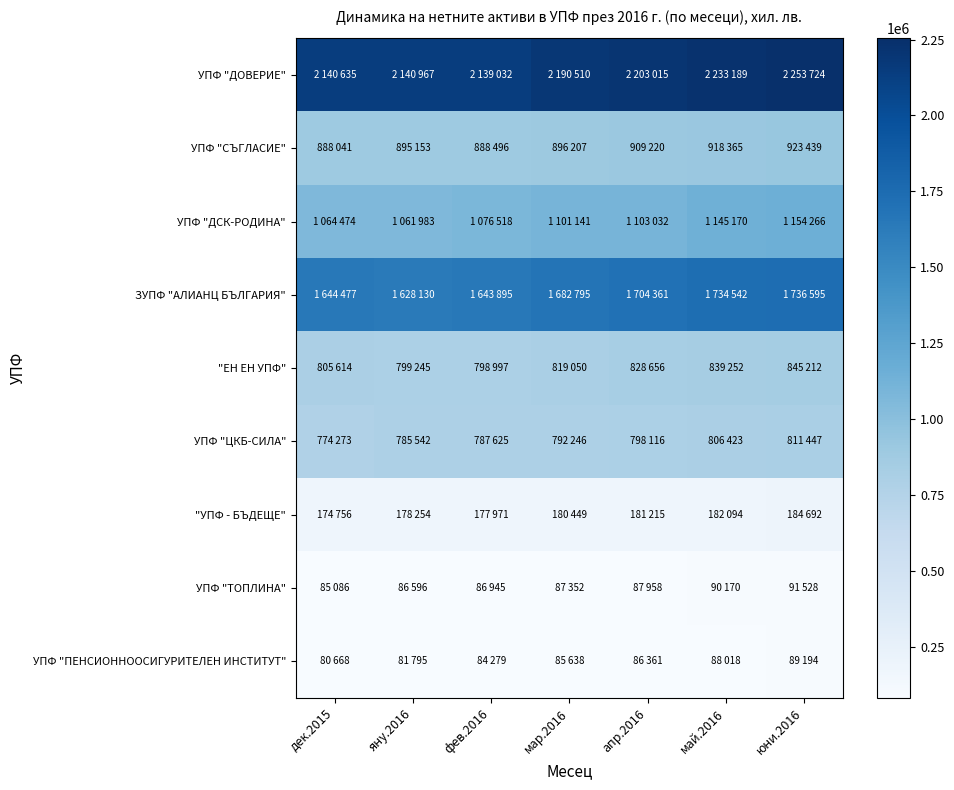

At which label does УПФ "ТОПЛИНА" reach its minimum?

дек.2015